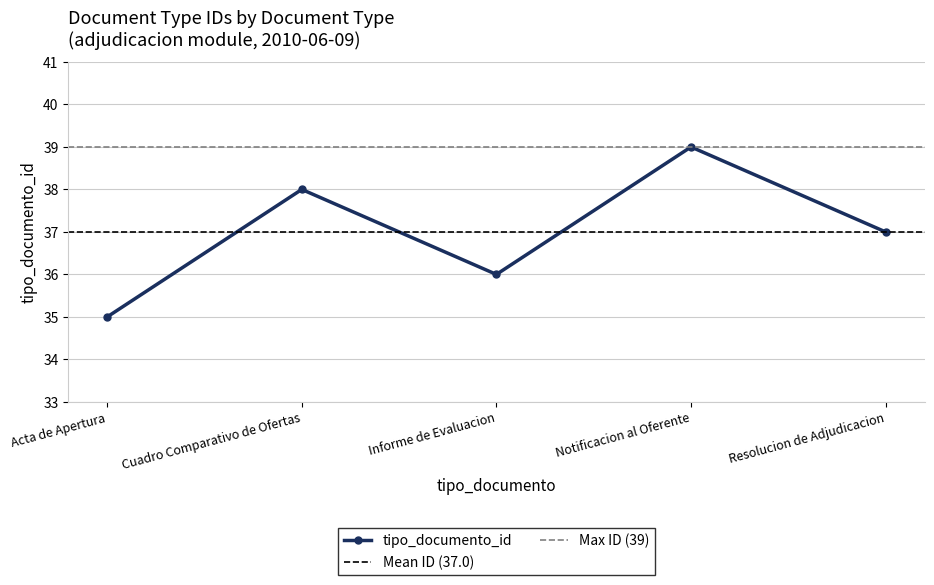

The value at Cuadro Comparativo de Ofertas is 57. True or false?

False